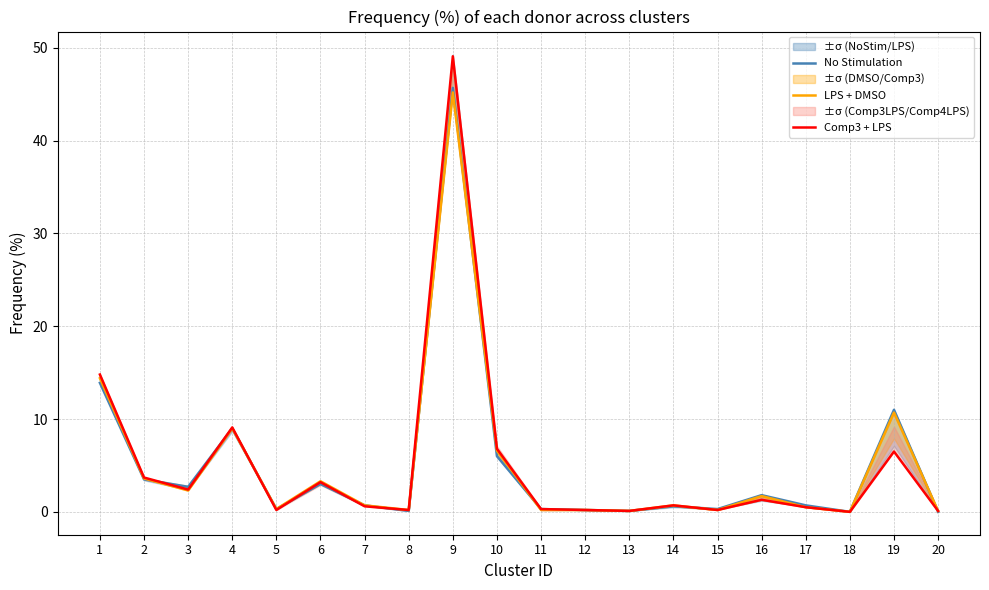

Rank the series by their maximum value, from lowest to highest.

LPS + DMSO, No Stimulation, Comp3 + LPS